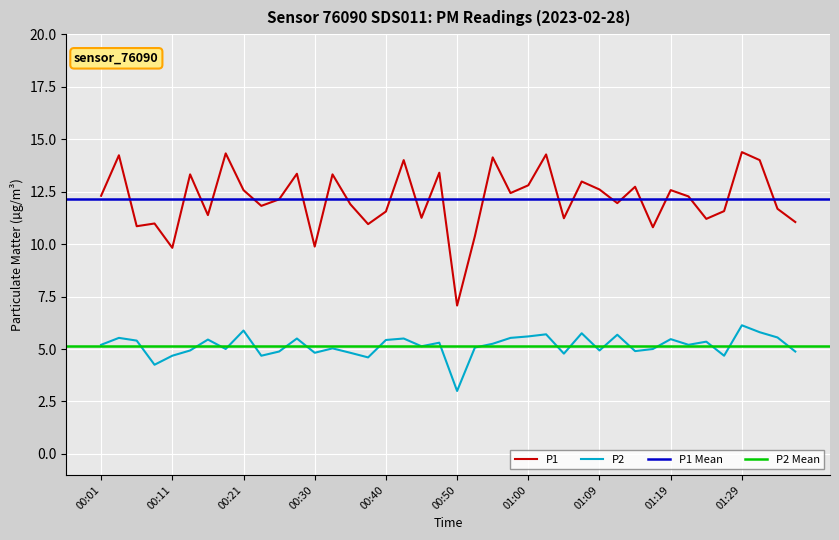

True or false: P1 and P2 cross at least once.

False